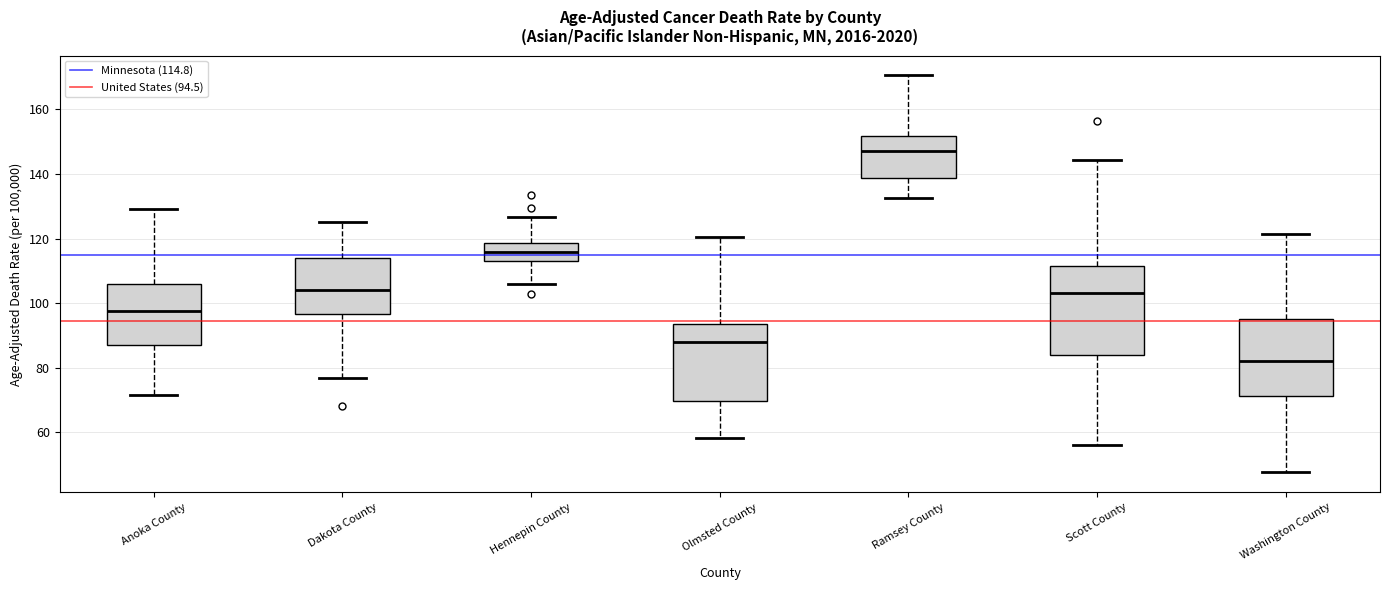

Which box's median line is the lowest?

Washington County